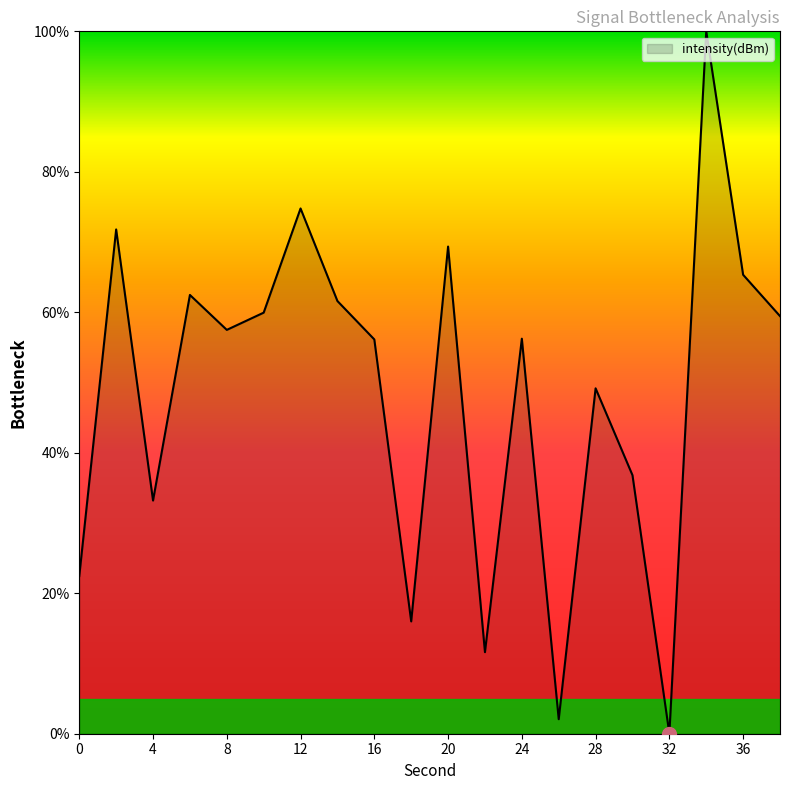

What is the greatest value displayed?

100.0